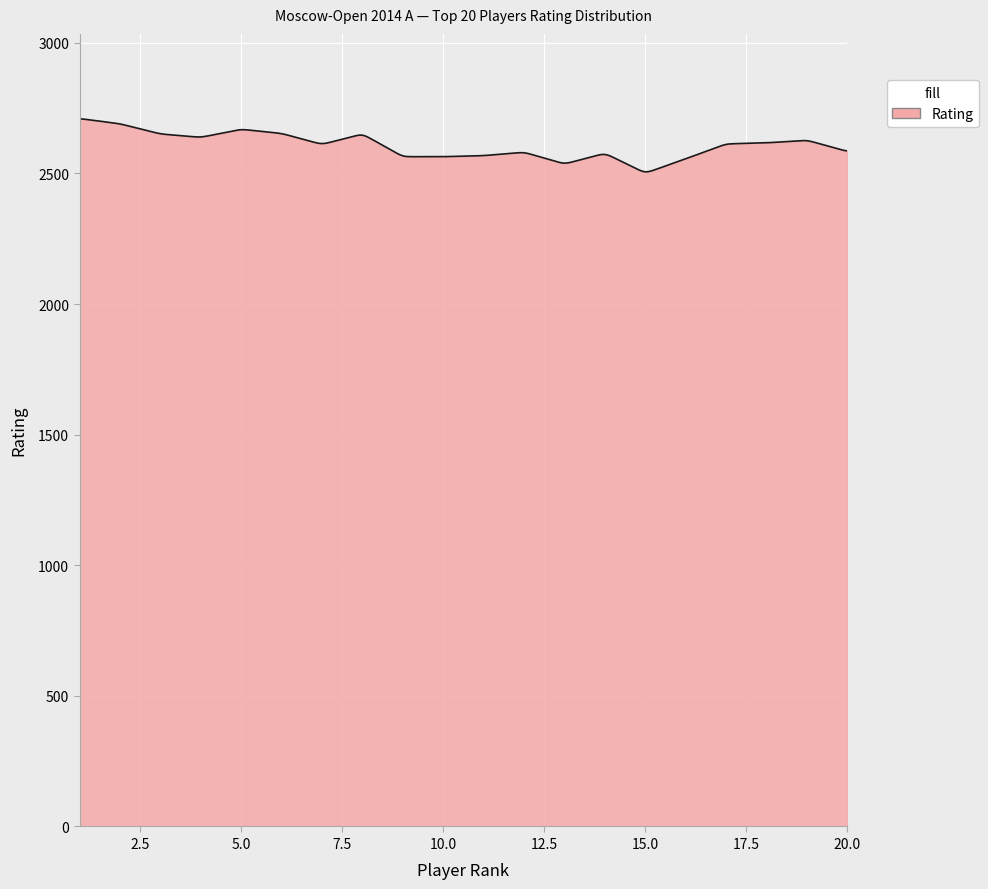

What is the difference between the maximum and minimum values?

202.9